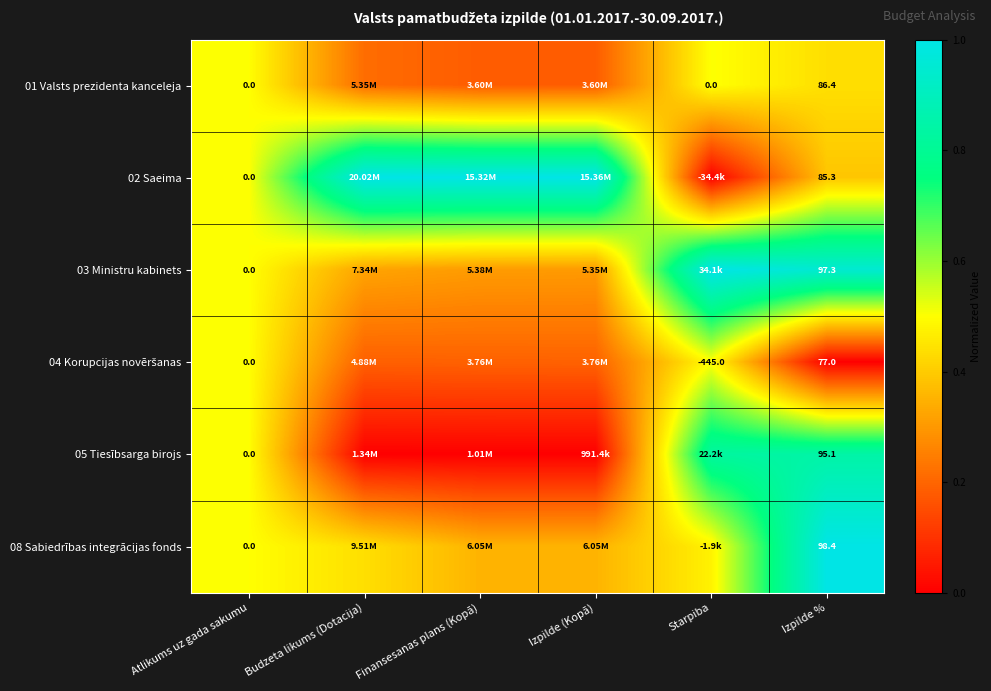

How many series are shown in this chart?

6